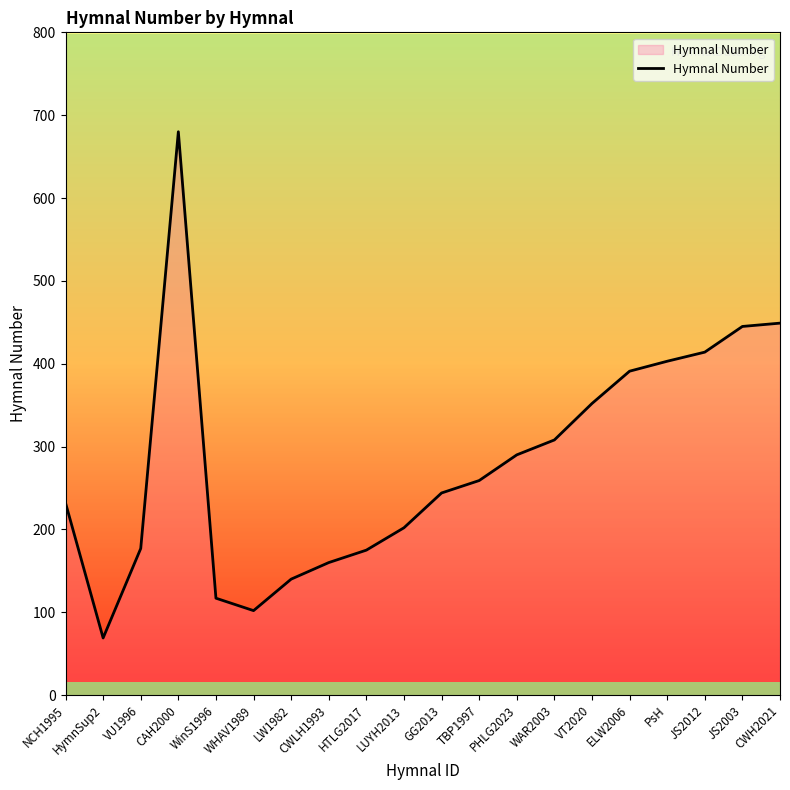

The chart shows a value of 117 at WinS1996. True or false?

True